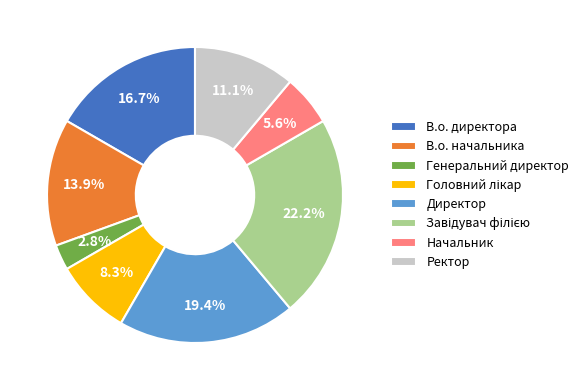

Does В.о. начальника represent more than half of the total?

No